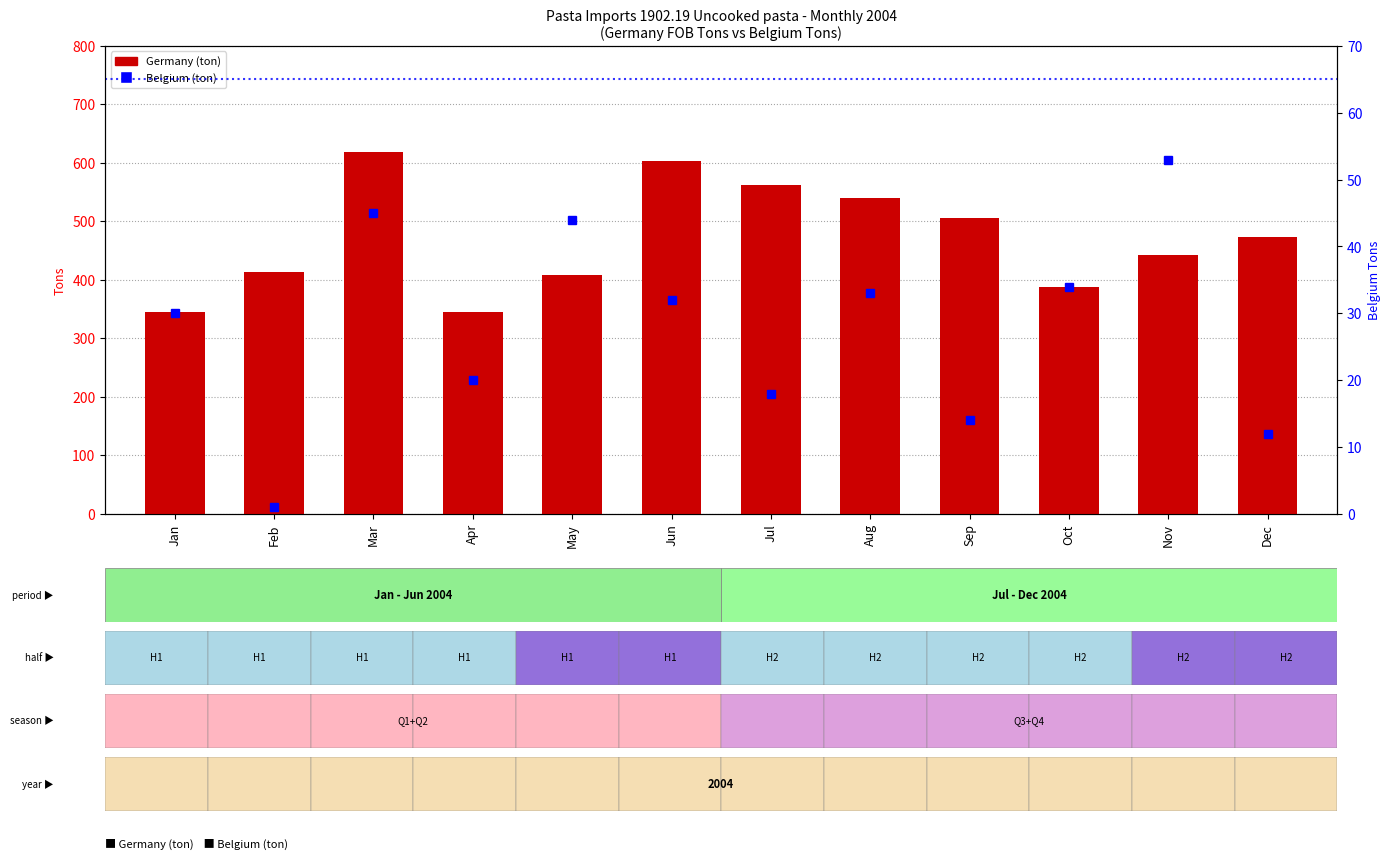

How many data points does each series have?

12